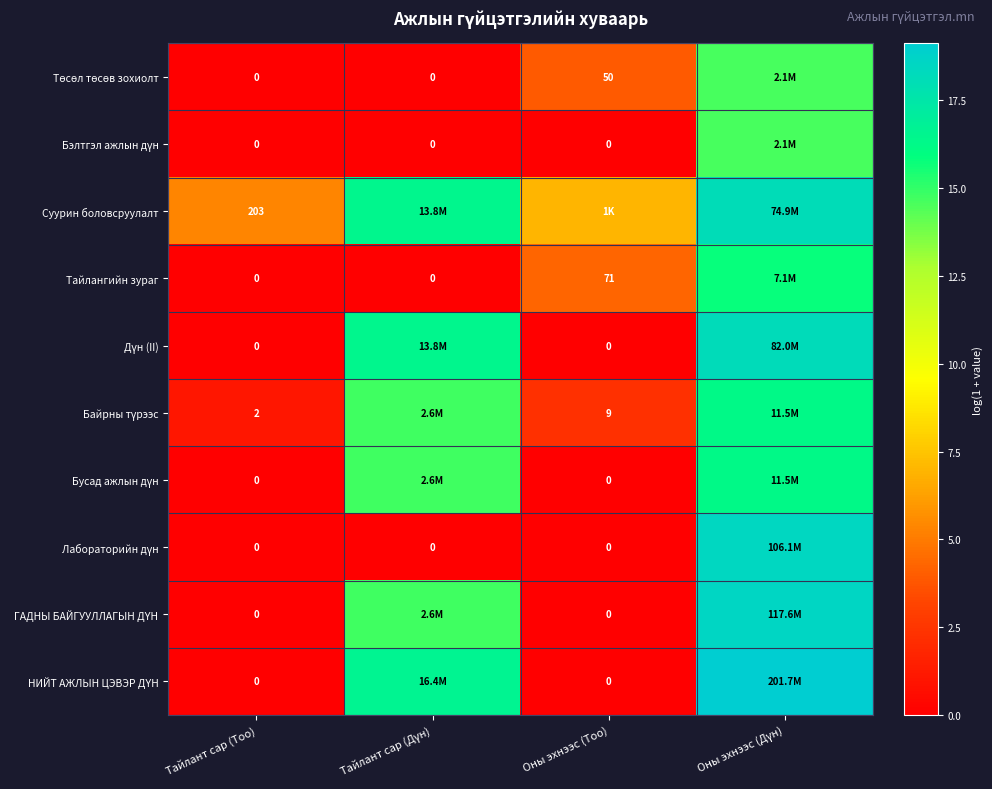

Between Тайлант сар (Тоо) and Оны эхнээс (Тоо), which series saw the biggest shift?

Тайлангийн зураг